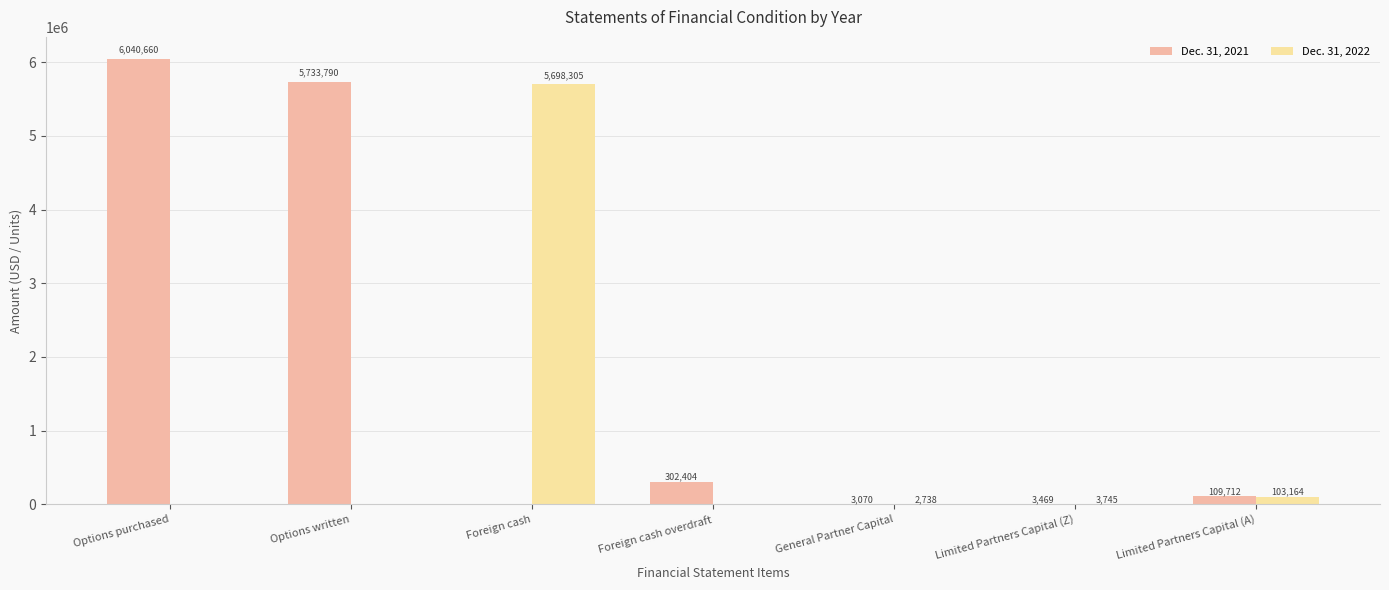

How many groups of bars are there?

7